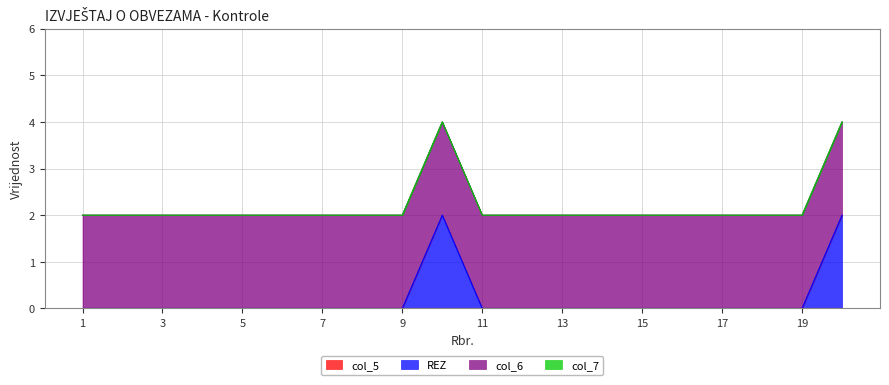

Is the value of col_7 at 14 greater than the value of col_5 at 15?

No